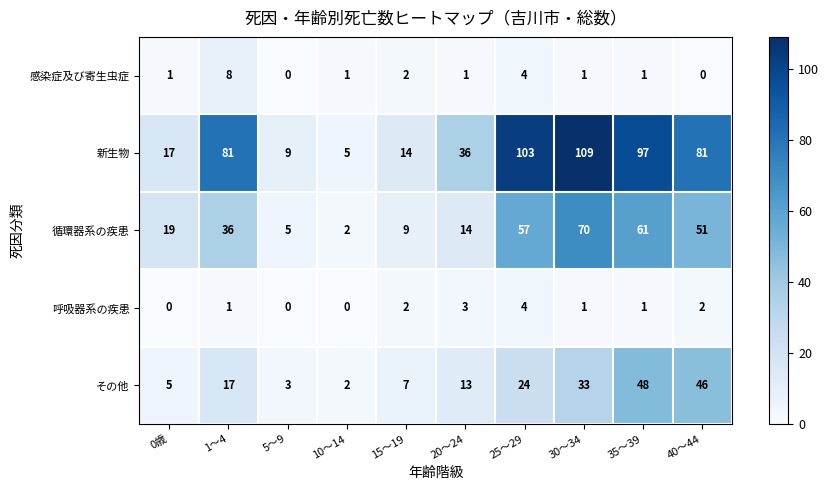

List the series in order of their peak value, lowest first.

呼吸器系の疾患, 感染症及び寄生虫症, その他, 循環器系の疾患, 新生物